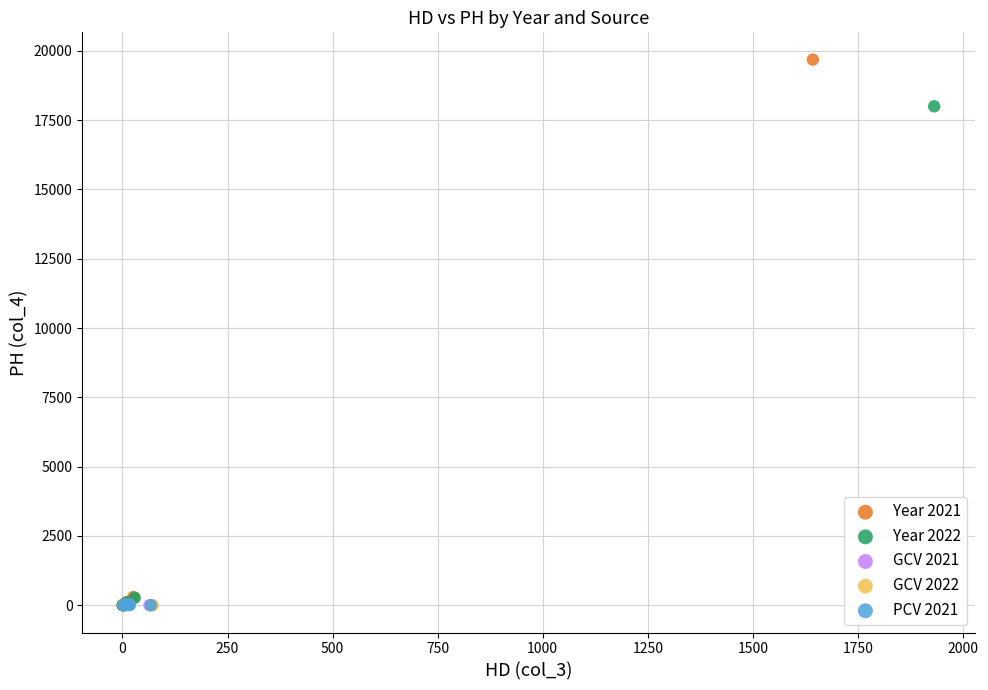

Which series reaches the maximum Y coordinate?

Year 2021